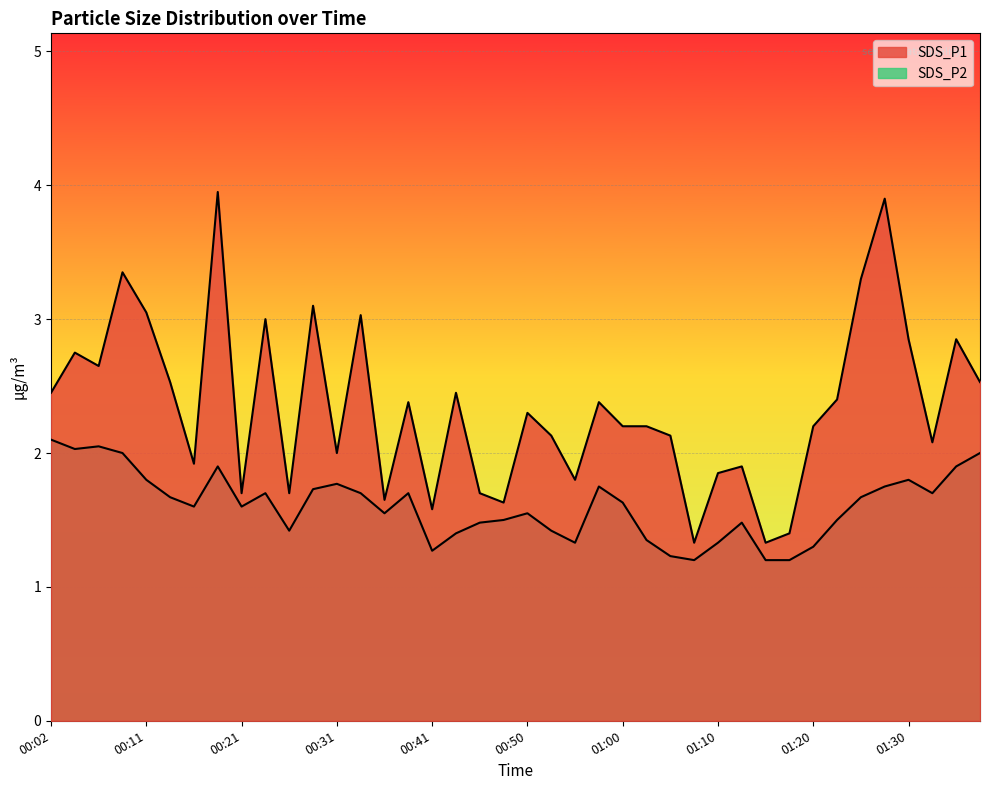

How many lines are shown in the chart?

2